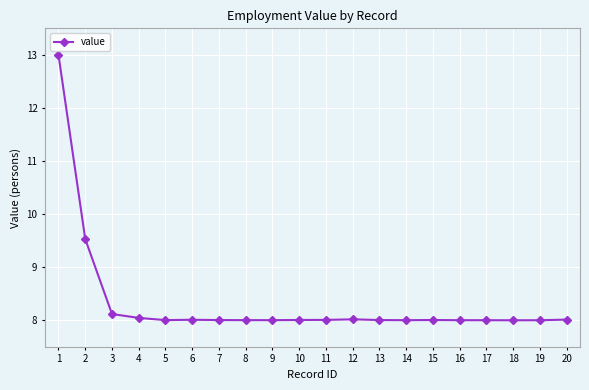

Reading left to right, transcribe all the data shown in this chart.

1=13.0	2=9.5	3=8.1	4=8.0	5=8.0	6=8.0	7=8.0	8=8.0	9=8.0	10=8.0	11=8.0	12=8.0	13=8.0	14=8.0	15=8.0	16=8.0	17=8.0	18=8.0	19=8.0	20=8.0